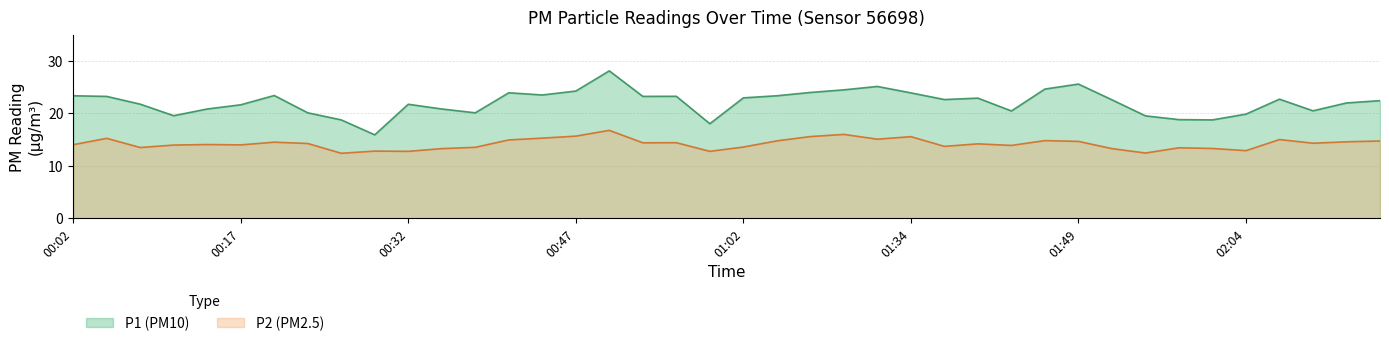

True or false: P1 and P2 cross at least once.

False